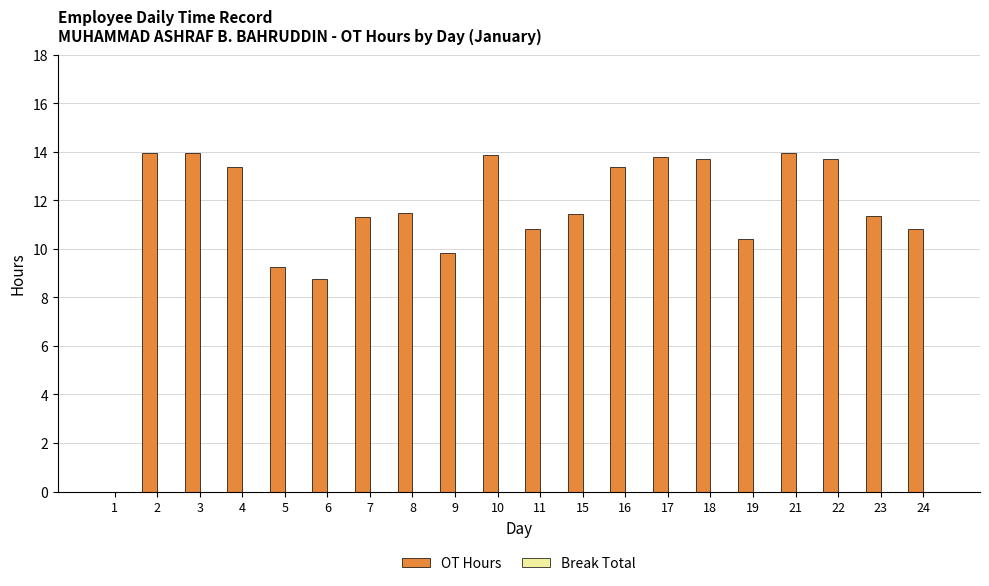

Which has a higher value, 24 or 17?

17